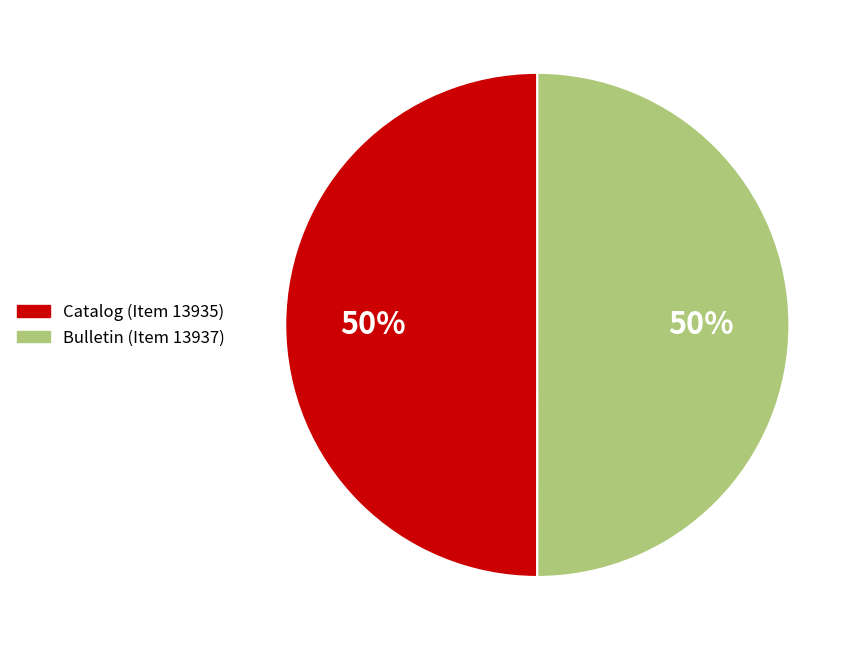

To the nearest percent, what is the average slice percentage?

50%